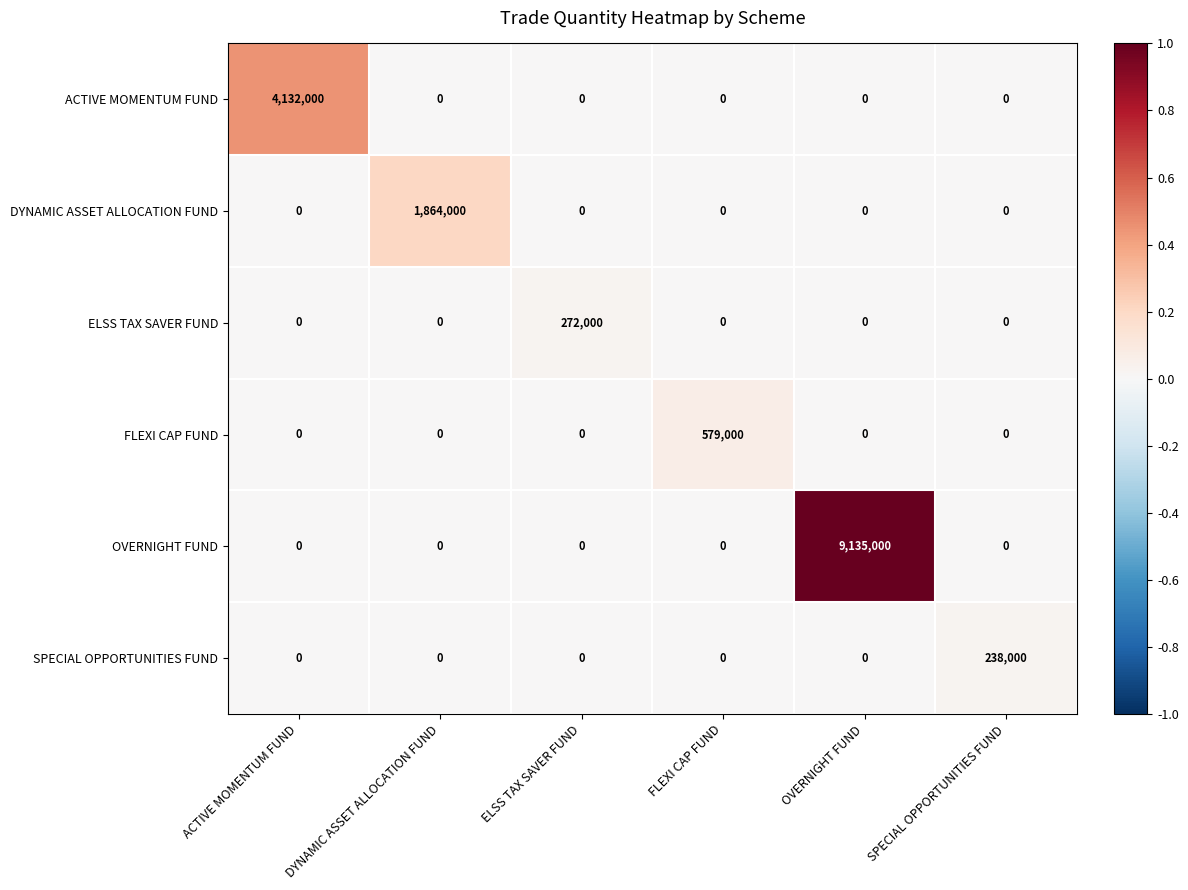

What is the spread (max minus min) of values at DYNAMIC ASSET ALLOCATION FUND?

1864000